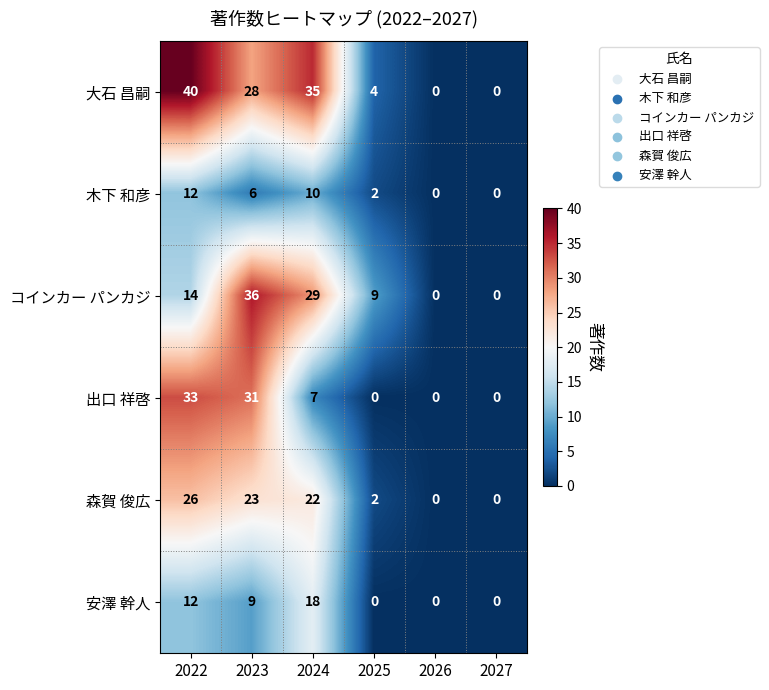

What is the total value across all series at 2024?

121